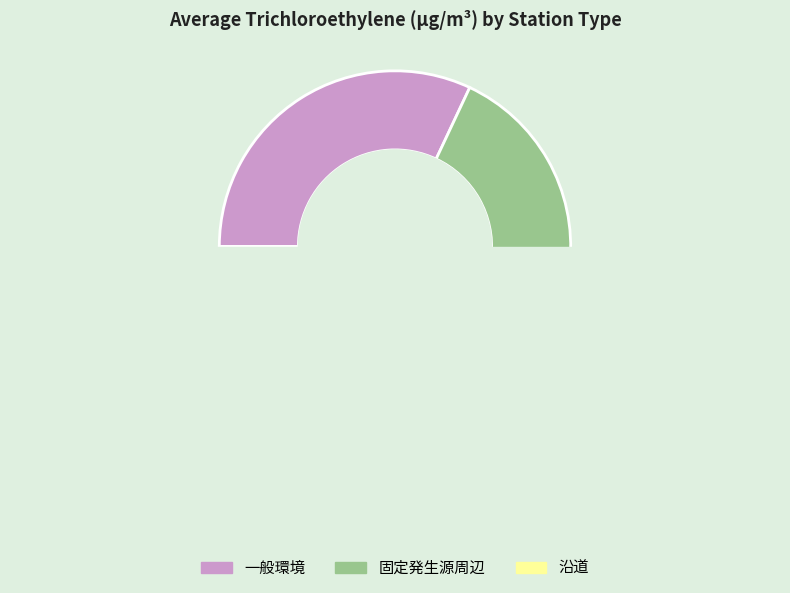

To the nearest percent, what portion does 32 represent?

3%